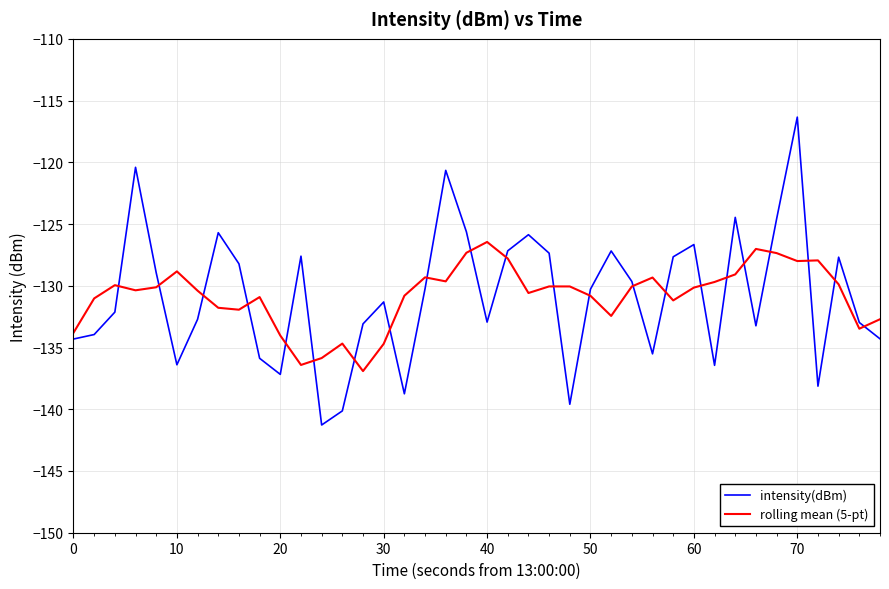

What is the difference between the maximum and minimum values in the intensity(dBm) series?

24.9